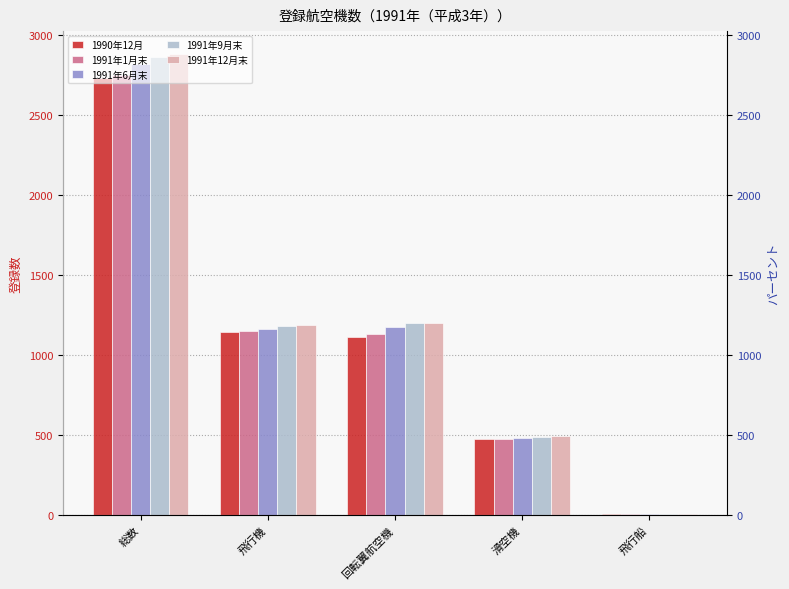

What is the total value across all series at 総数?

14059